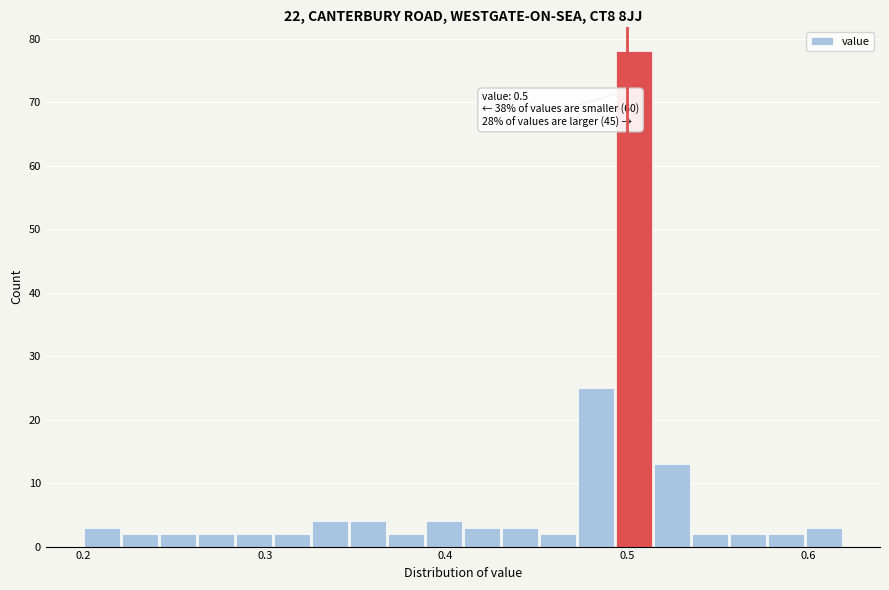

Read against the x-axis, roughly where is the centre of the tallest bar?

0.50